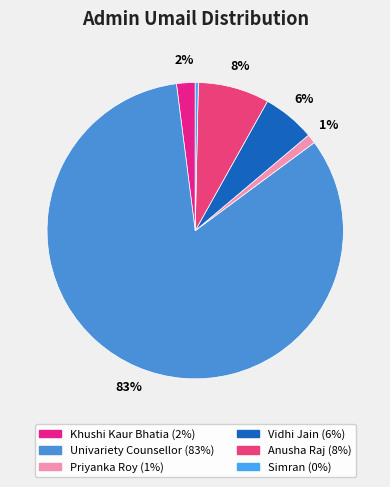

What is the smallest slice in the pie chart?

Simran